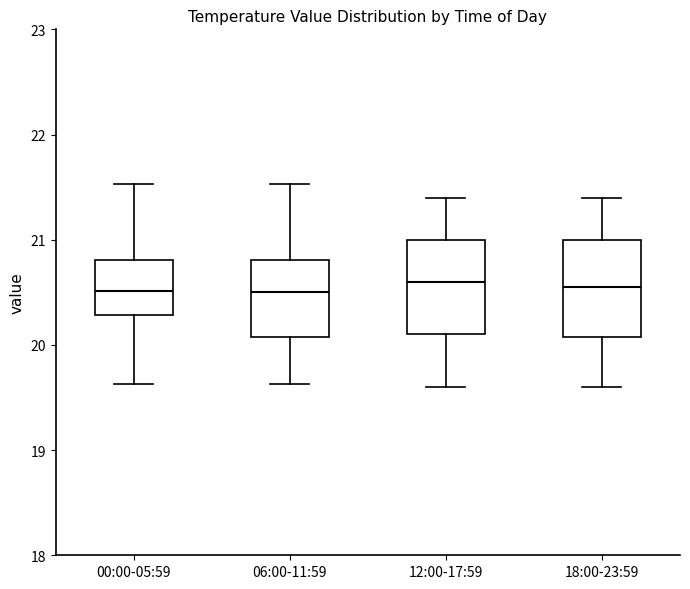

Reading left to right, read every box against the y-axis: the position of its median line, the range the box covers, and the ends of its whiskers. The values are not printed on the chart, so give them approximately, as read against the axis.

00:00-05:59: median 20.5, box 20.3 to 20.8, whiskers 19.6 to 21.5
06:00-11:59: median 20.5, box 20.1 to 20.8, whiskers 19.6 to 21.5
12:00-17:59: median 20.6, box 20.1 to 21.0, whiskers 19.6 to 21.4
18:00-23:59: median 20.6, box 20.1 to 21.0, whiskers 19.6 to 21.4